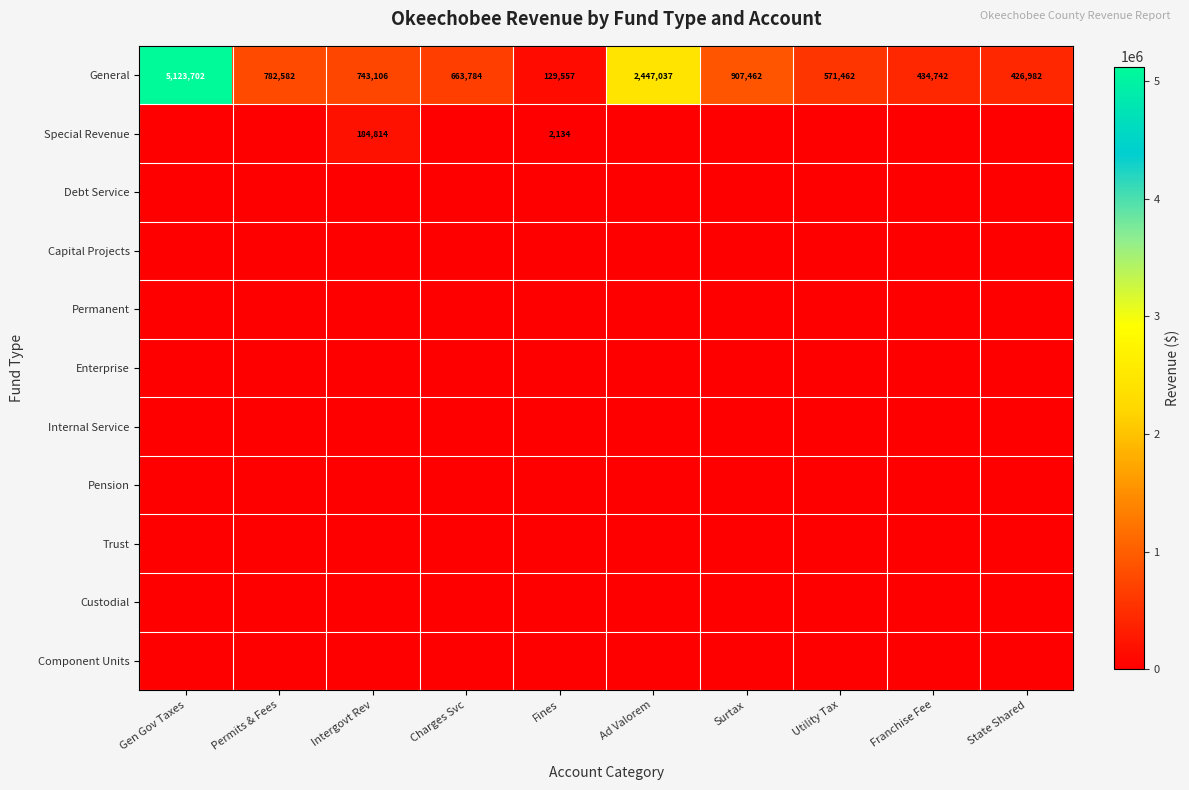

At which category is the sum across all series the highest?

Gen Gov Taxes